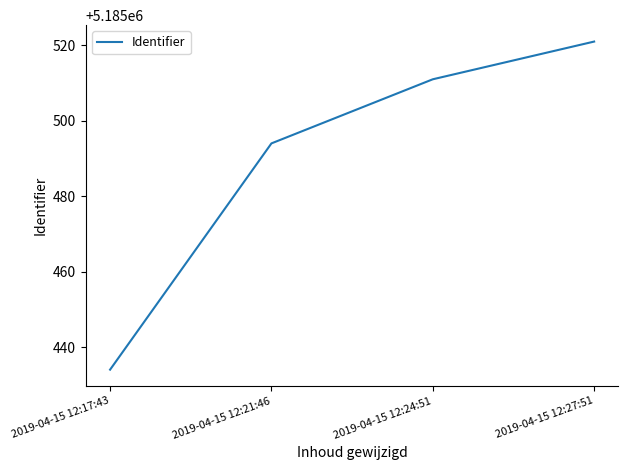

Which has a higher value, 2019-04-15 12:24:51 or 2019-04-15 12:17:43?

2019-04-15 12:24:51